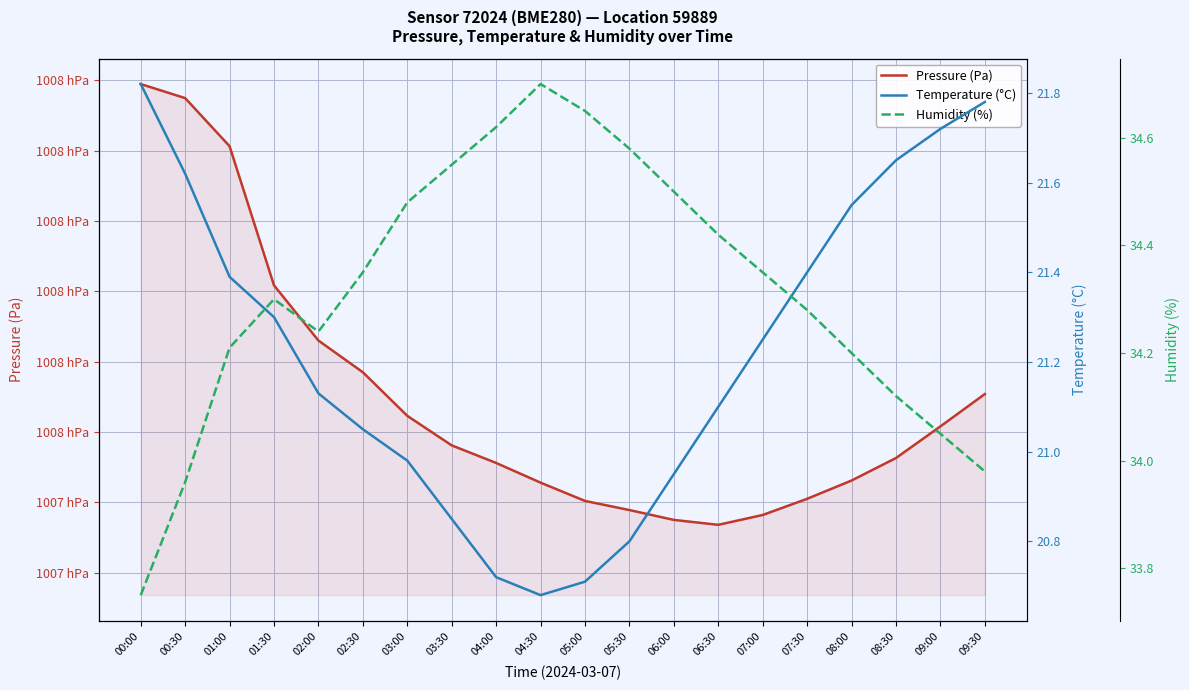

The Temperature (°C) series shows 4.4 at 07:30. True or false?

False